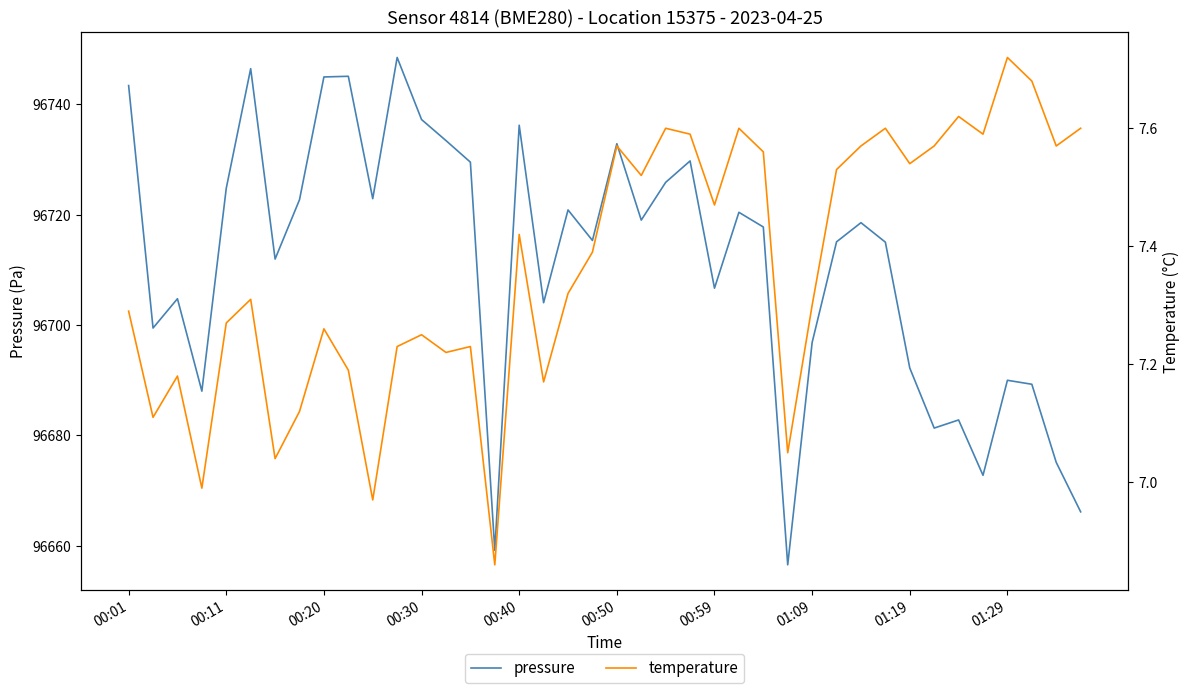

True or false: pressure has a value of 47918.8 at 00:30.

False